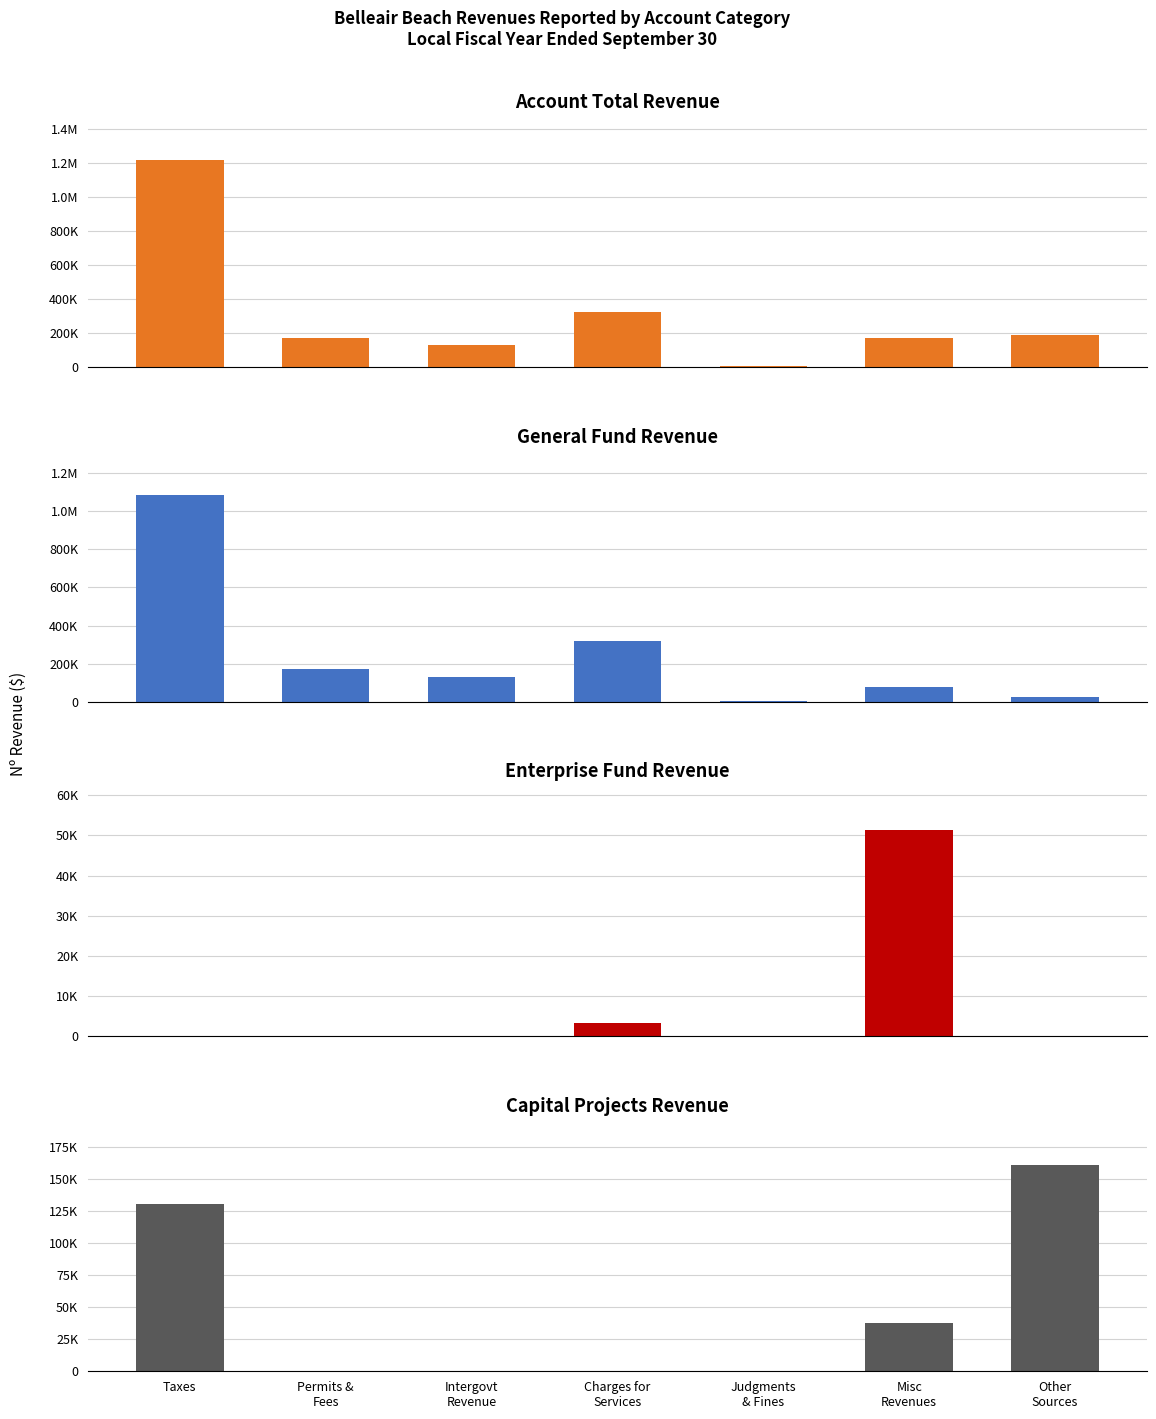

At which label is Enterprise closest to 25698?

Charges for
Services